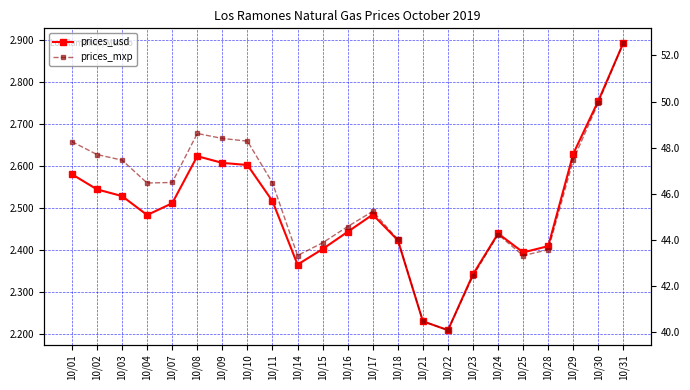

True or false: prices_usd and prices_mxp cross at least once.

False